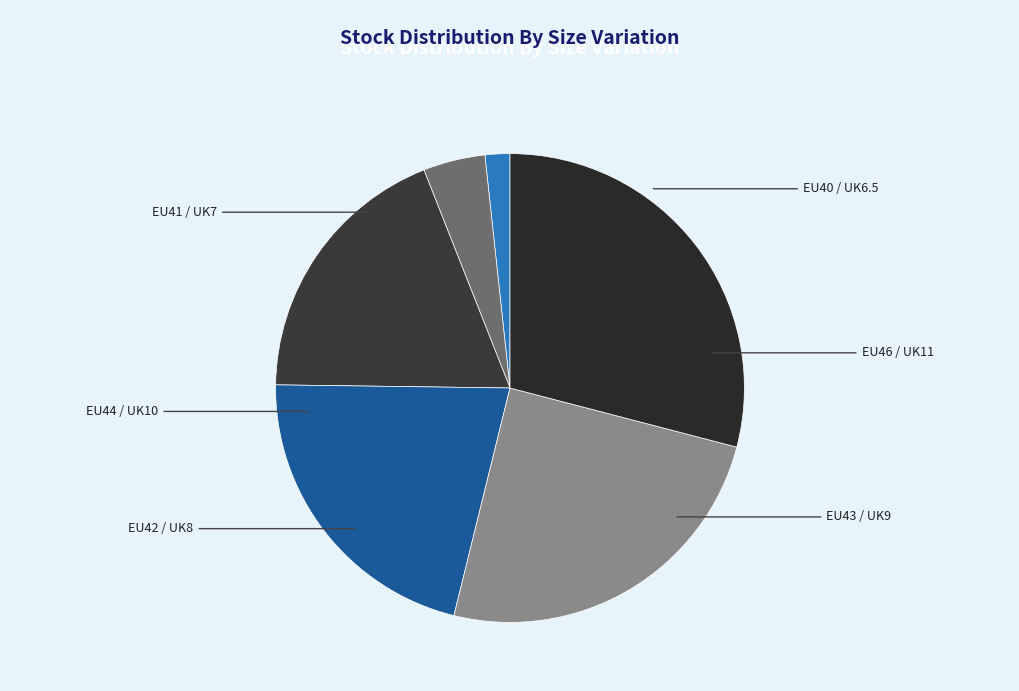

Between EU43 / UK9 and EU42 / UK8, which is larger?

EU43 / UK9